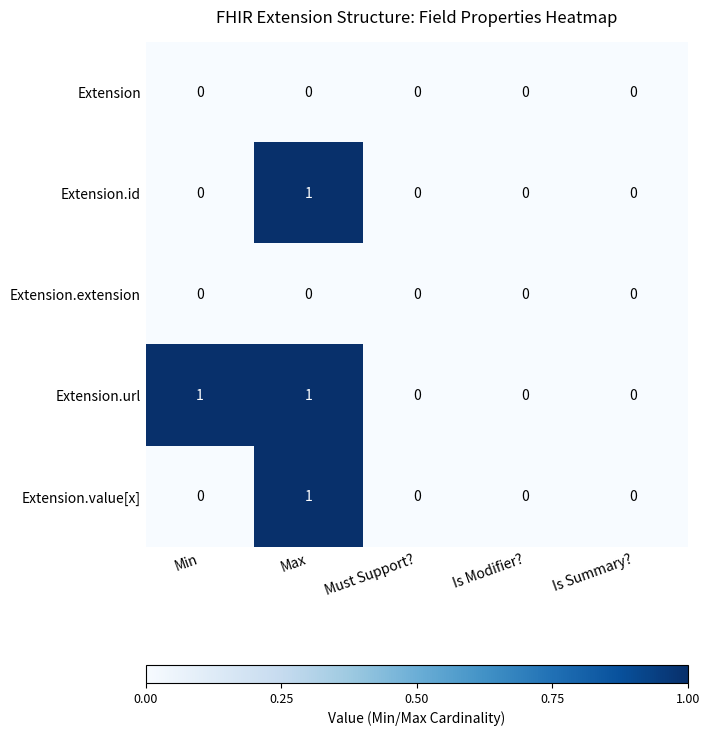

Which category has the highest value in the Extension.id series?

Max